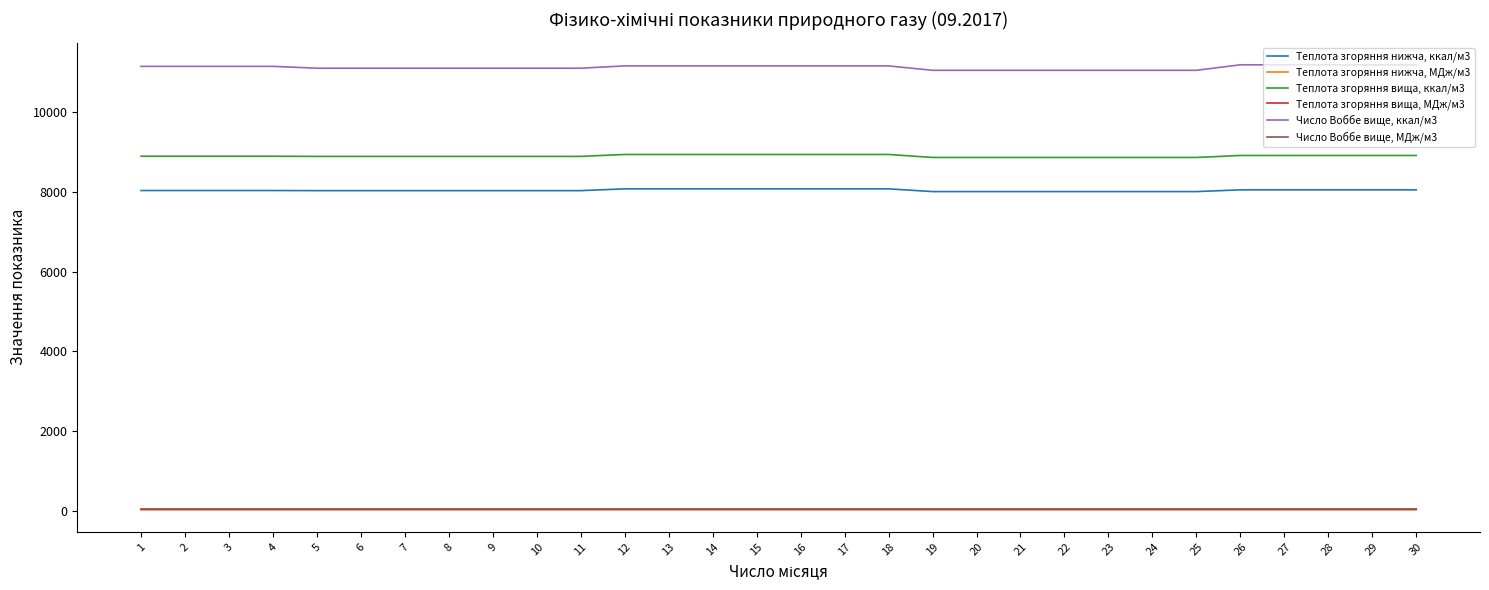

Is it true that Теплота згоряння вища, МДж/м3 equals 37.3 at 3?

True